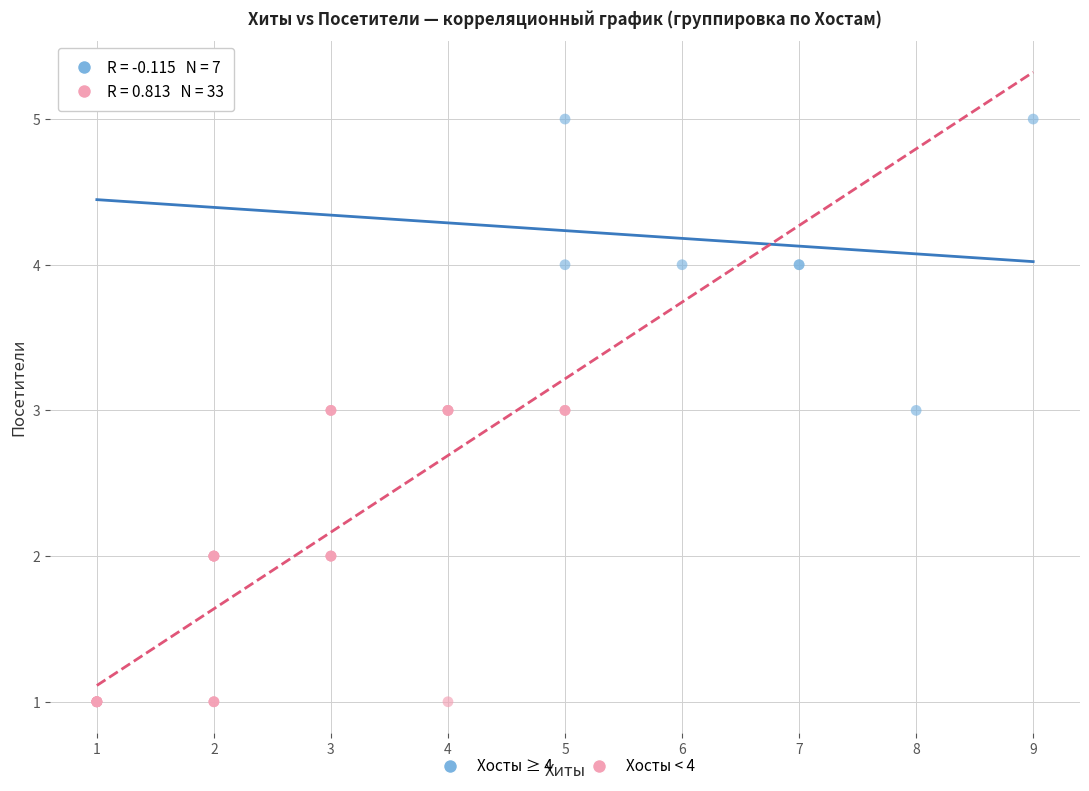

What are all the series names shown in the legend?

Хосты ≥ 4, Хосты < 4